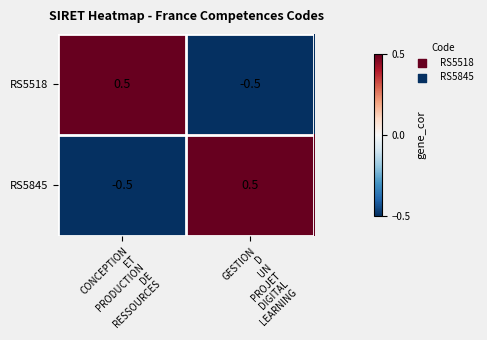

What is the minimum value for RS5518?

-0.5